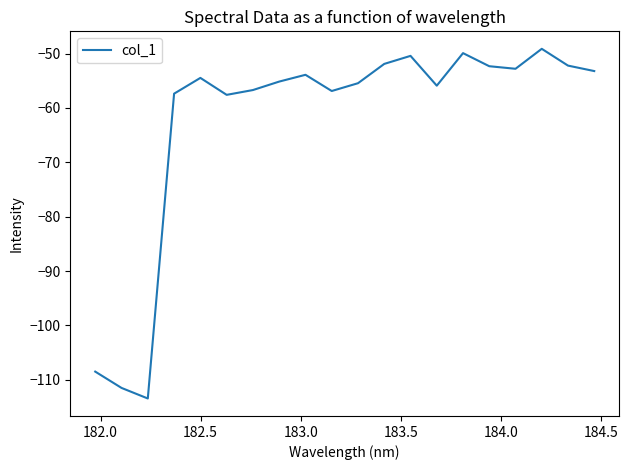

What is the greatest value displayed?

-49.1